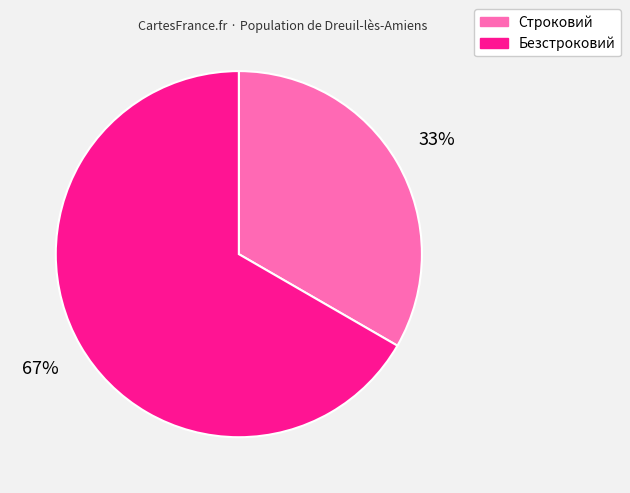

Which slice is the largest?

Безстроковий